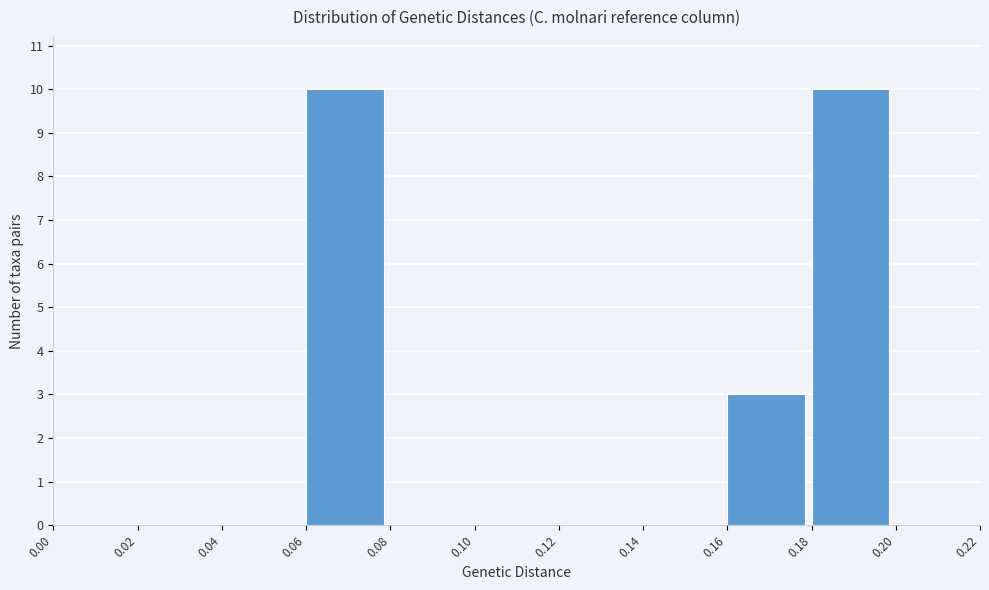

Reading left to right, transcribe this chart: for each bar, give the range it covers on the x-axis and its height. The values are not printed on the chart, so give them approximately, as read against the axis.

0.00 to 0.02: 0
0.02 to 0.04: 0
0.04 to 0.06: 0
0.06 to 0.08: 10
0.08 to 0.10: 0
0.10 to 0.12: 0
0.12 to 0.14: 0
0.14 to 0.16: 0
0.16 to 0.18: 3
0.18 to 0.20: 10
0.20 to 0.22: 0